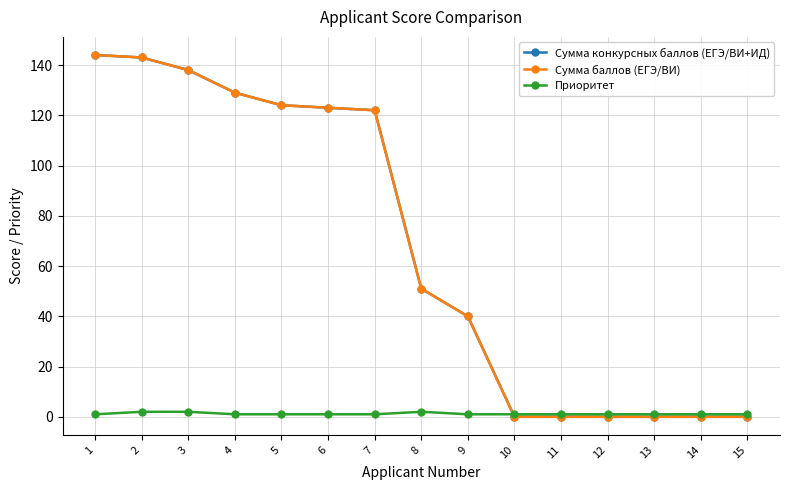

Which series changed the most between 12 and 13?

Сумма конкурсных баллов (ЕГЭ/ВИ+ИД)